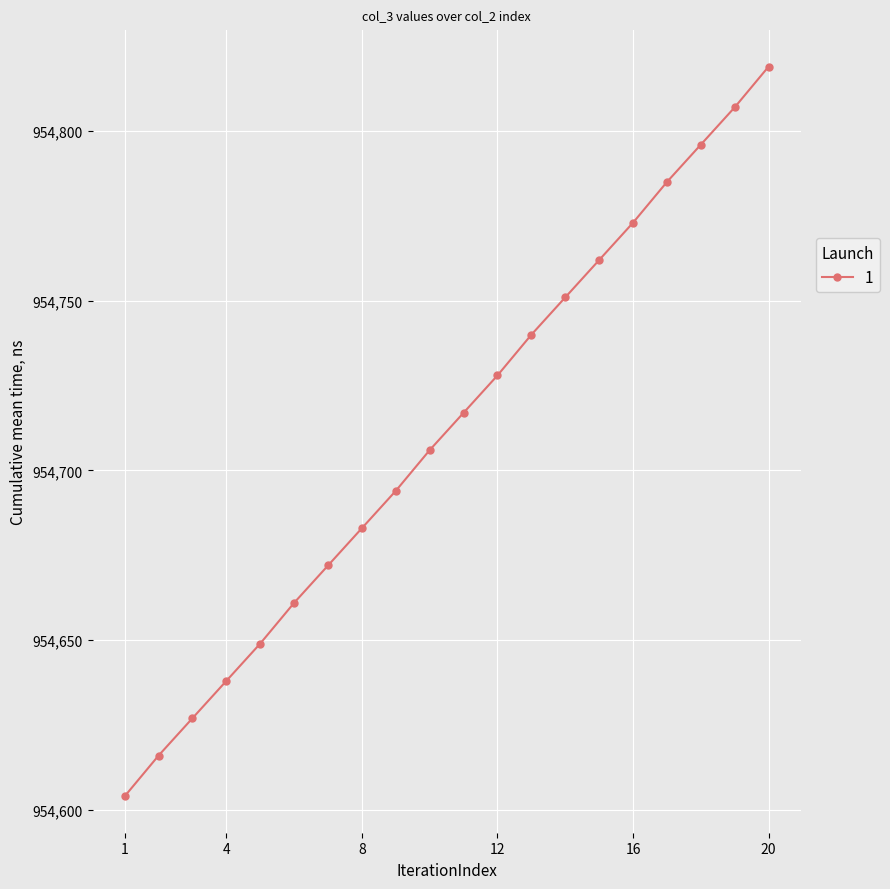

How many lines are shown in the chart?

1